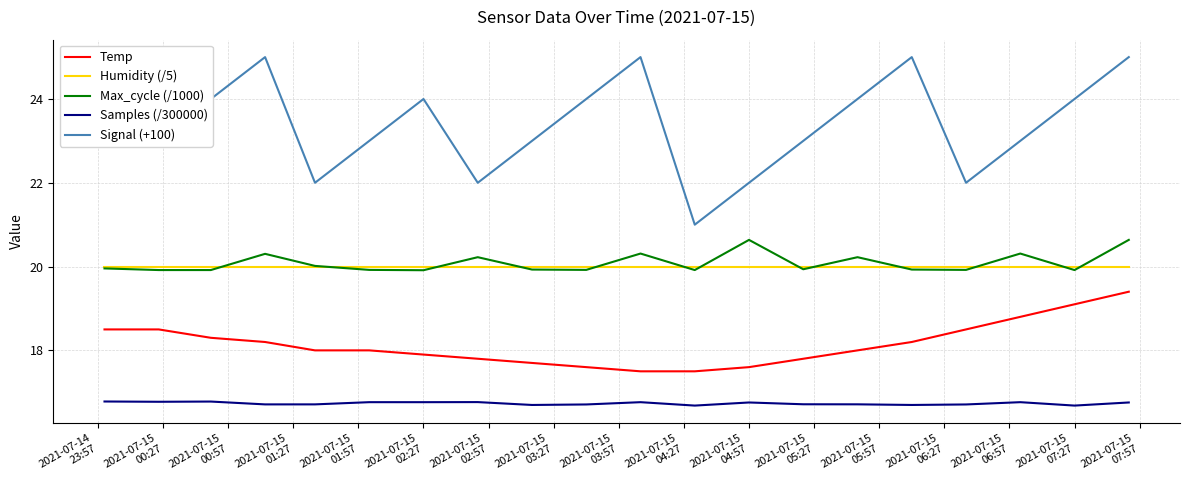

Which series has the largest total across all categories?

Signal (+100)